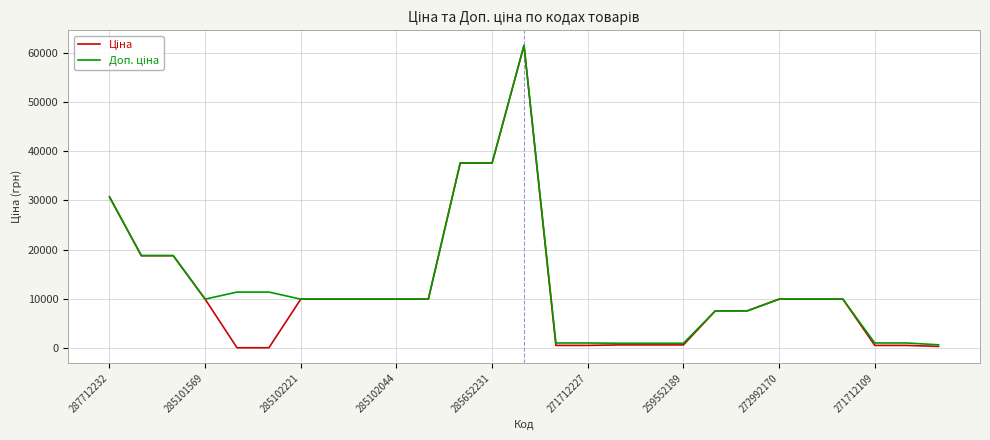

Does the chart display data point markers on the line(s)?

No